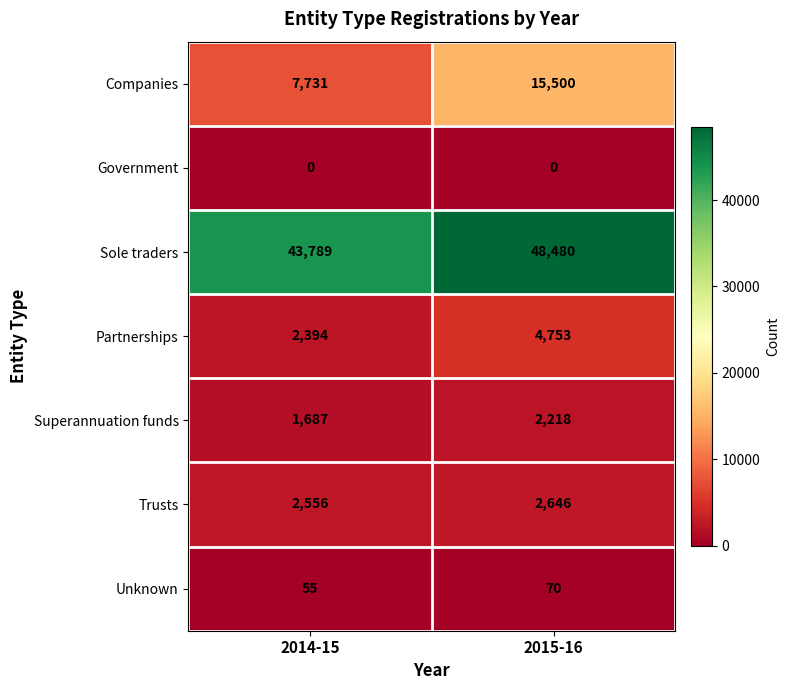

Is it true that Trusts equals 3450 at 2014-15?

False